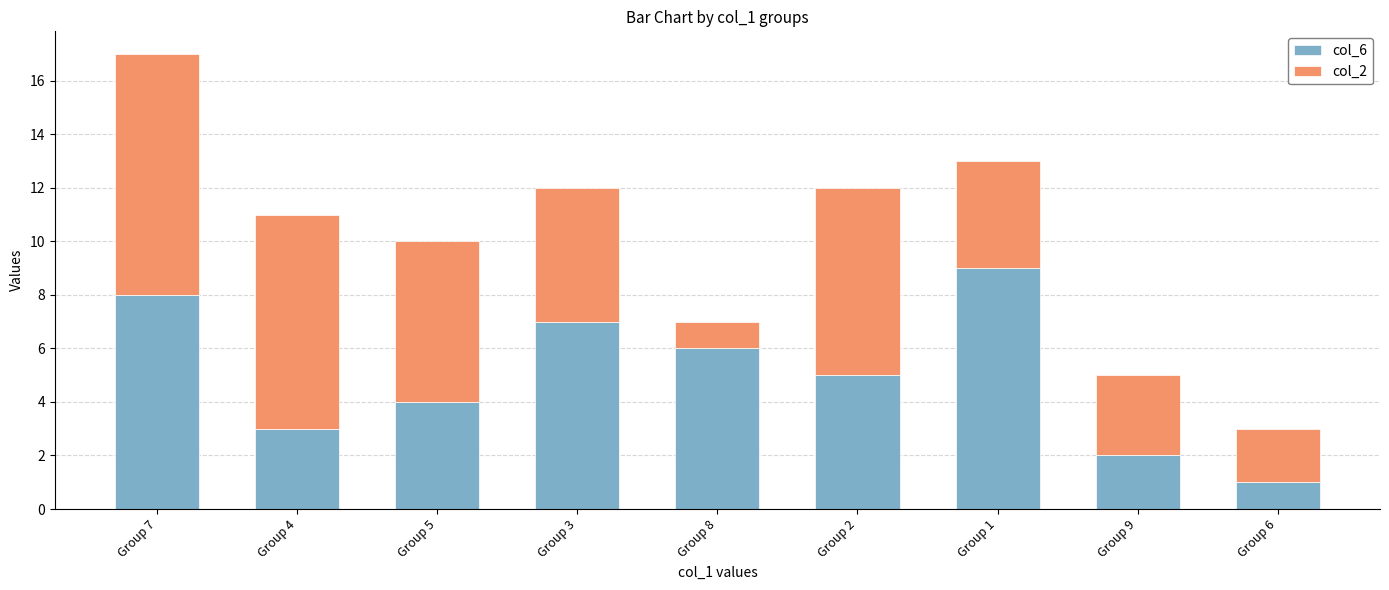

True or false: col_6 has a value of 2 at Group 2.

False